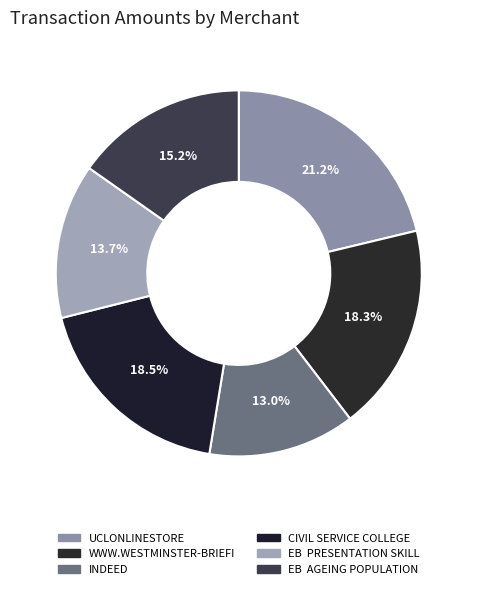

What percentage is the INDEED slice, to the nearest percent?

13%